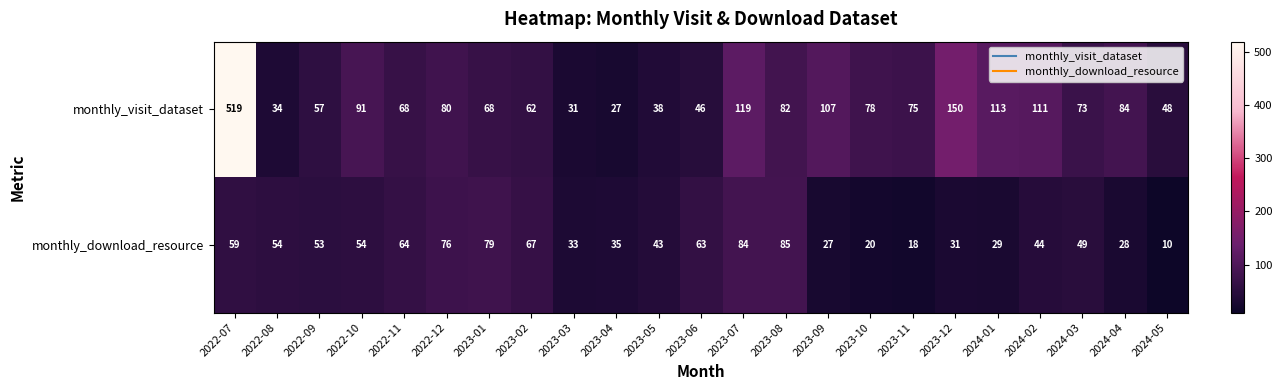

At how many categories does at least one series exceed 10?

23